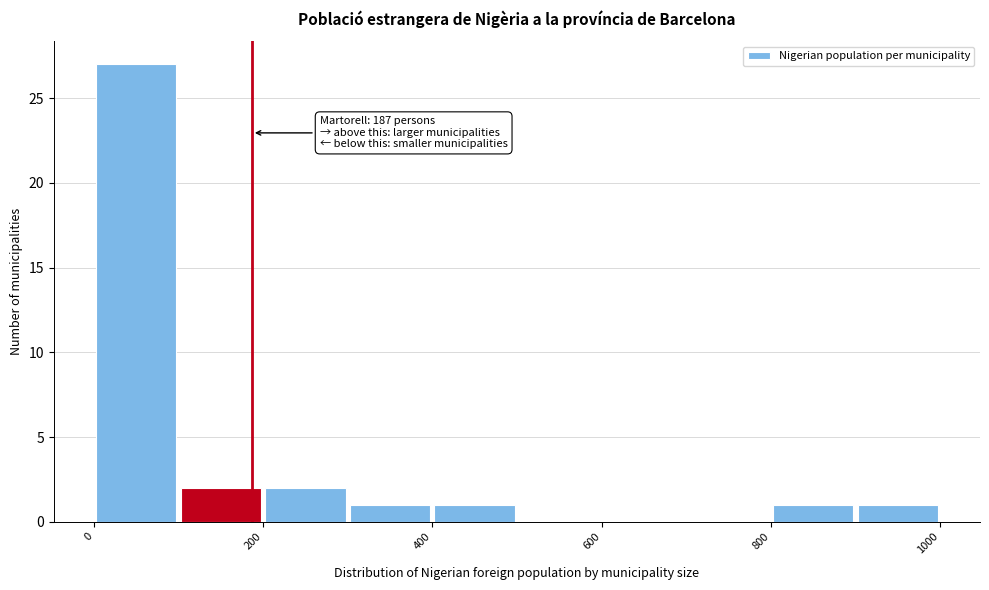

Over which range of the x-axis is the bar tallest?

0 to 100